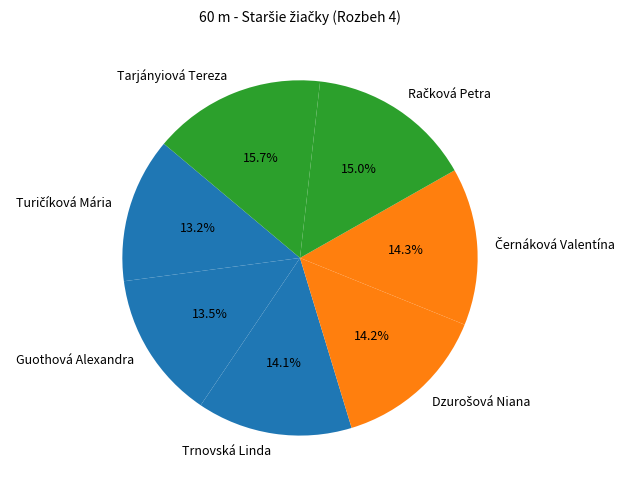

What is the largest slice in the pie chart?

Tarjányiová Tereza